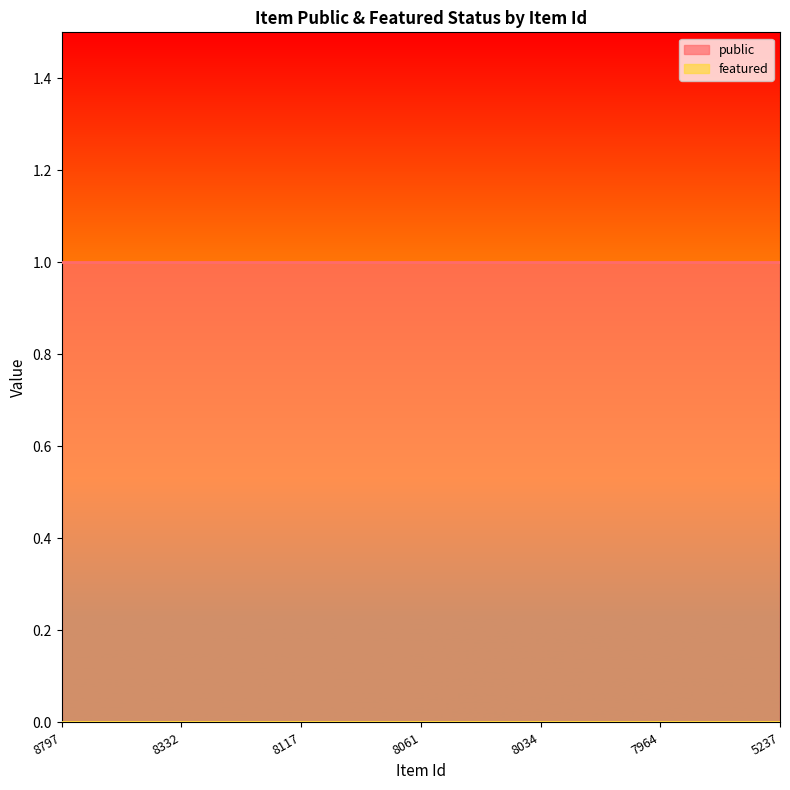

Rank the series at 5237 from highest to lowest value.

public, featured